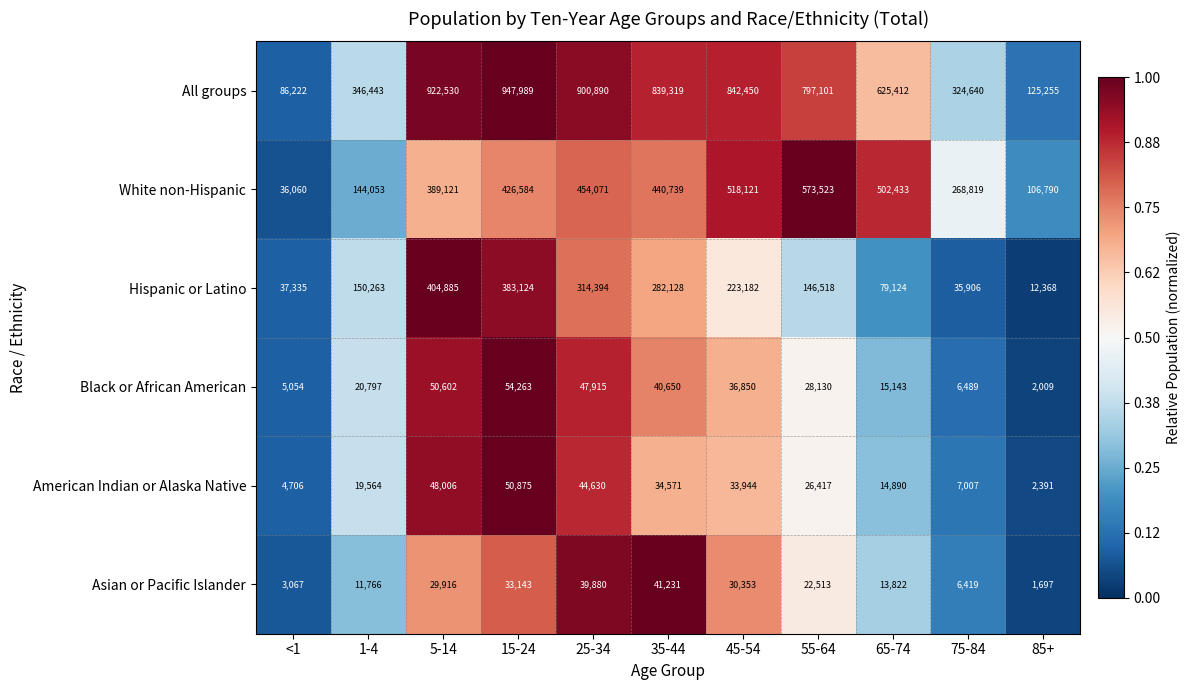

What is the total value across all series at 75-84?

649280